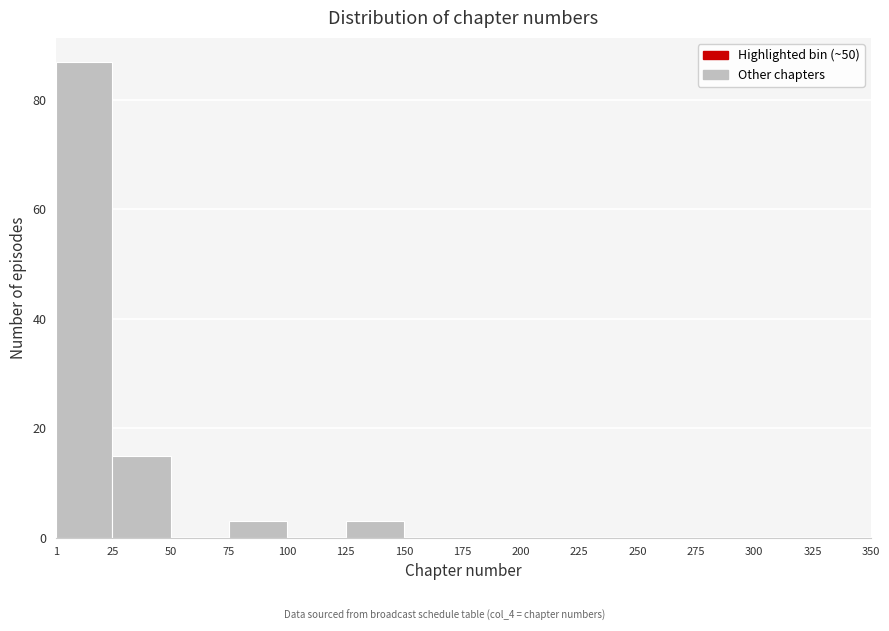

Reading left to right, transcribe this chart: for each bar, give the range it covers on the x-axis and its height. The values are not printed on the chart, so give them approximately, as read against the axis.

1 to 25: 88
25 to 50: 16
50 to 75: 0
75 to 100: 4
100 to 125: 0
125 to 150: 4
150 to 175: 0
175 to 200: 0
200 to 225: 0
225 to 250: 0
250 to 275: 0
275 to 300: 0
300 to 325: 0
325 to 350: 0